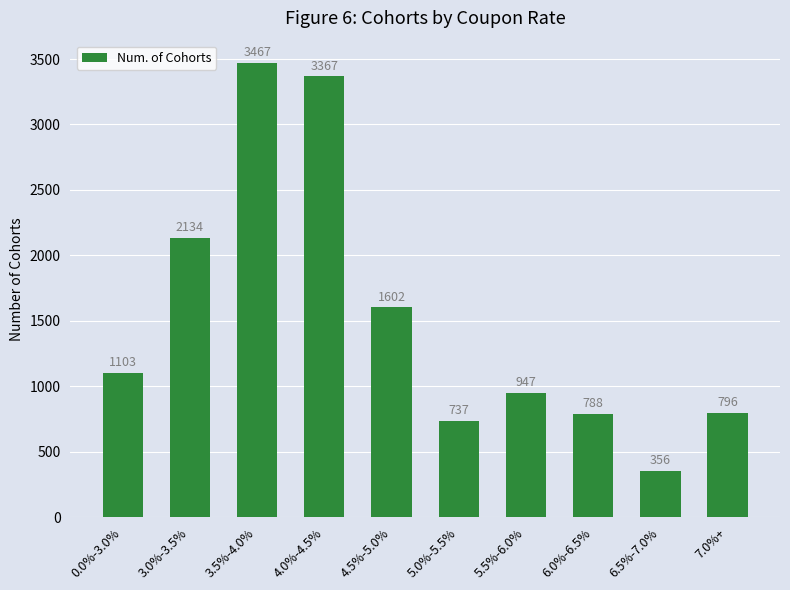

What is the average value?

1530